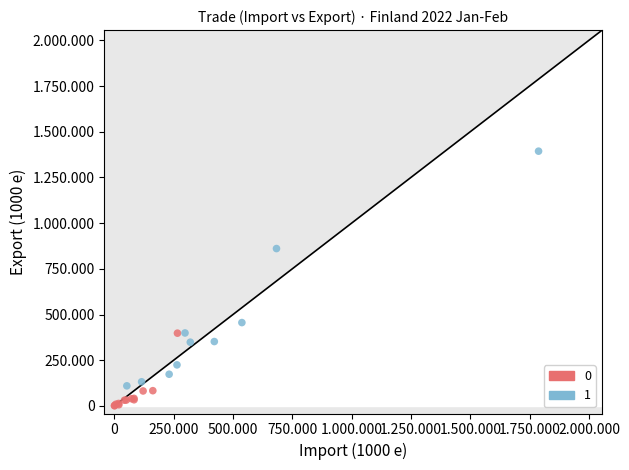

What are all the series names shown in the legend?

0, 1